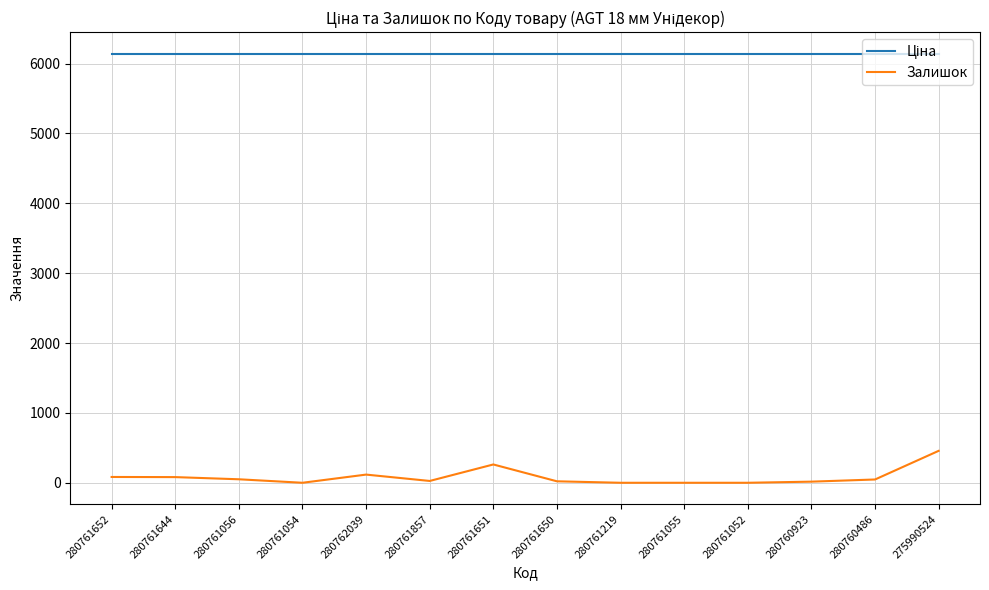

What is the difference between the maximum and minimum values in the Залишок series?

457.0